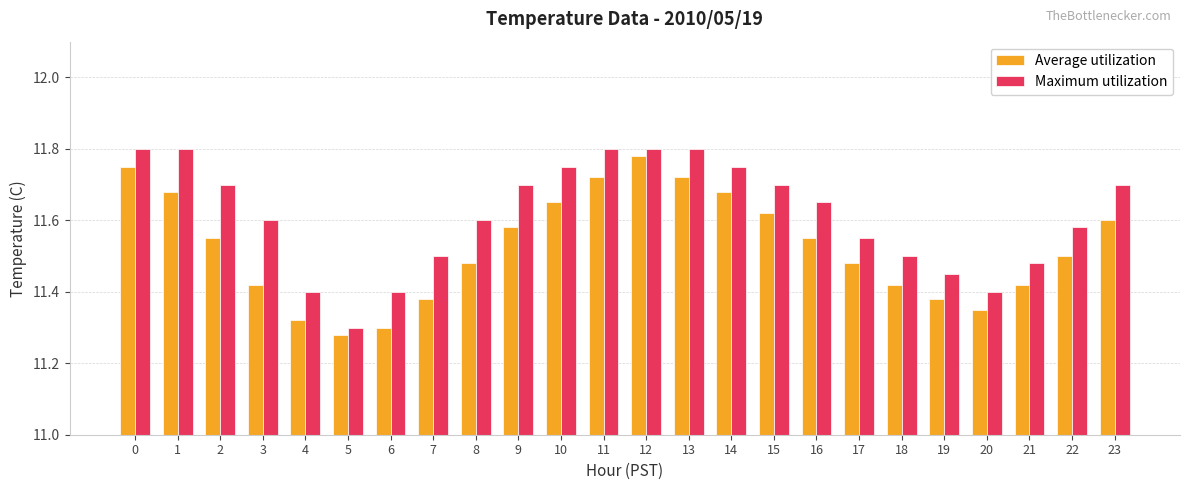

What is the sum of all Average utilization values?

276.6